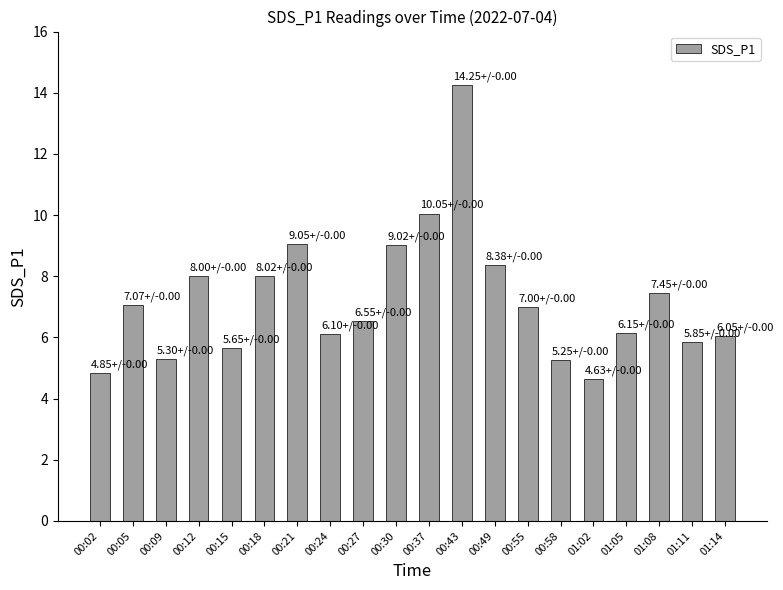

The chart shows a value of 1.5 at 00:27. True or false?

False